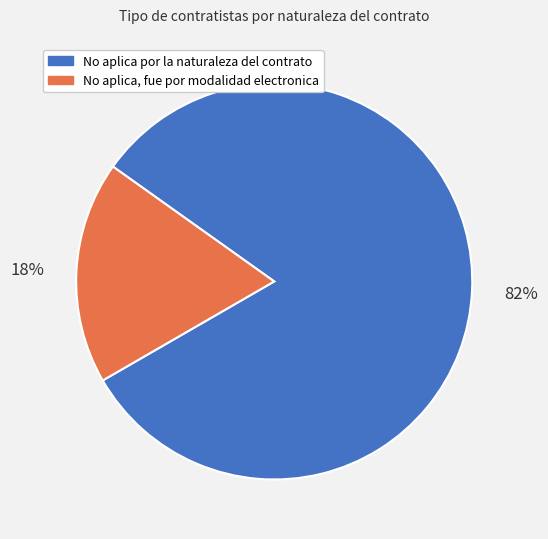

The No aplica por la naturaleza del contrato slice represents 82% of the pie. True or false?

True